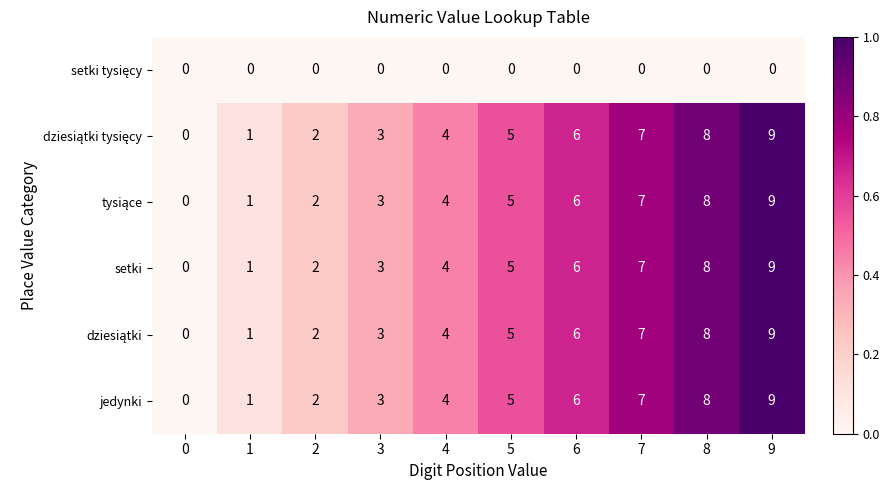

Rank the categories by jedynki value from lowest to highest.

0, 1, 2, 3, 4, 5, 6, 7, 8, 9